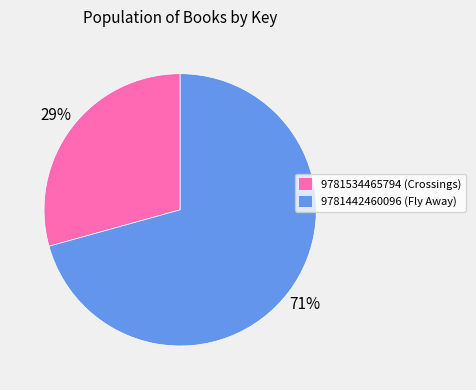

Do 9781442460096 and 9781534465794 together represent more than half of the pie?

Yes